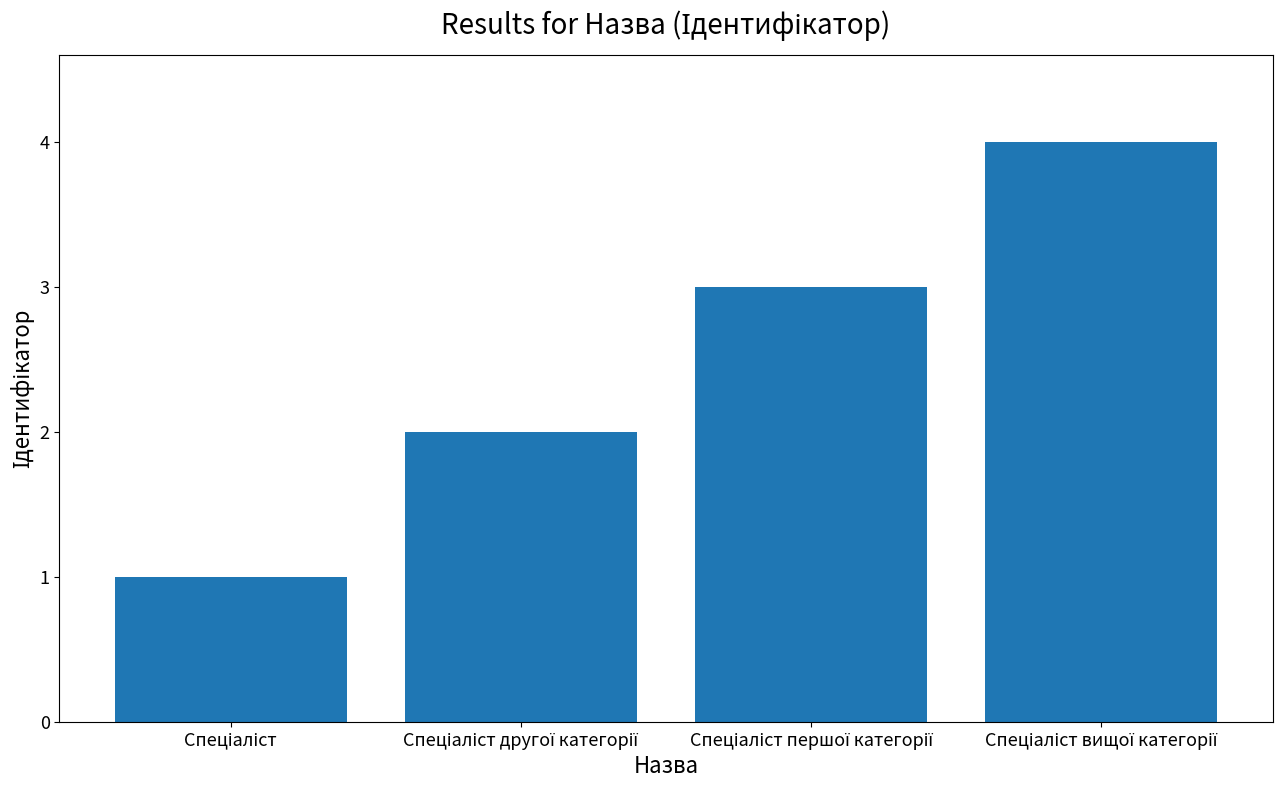

How many distinct data groups are displayed?

1